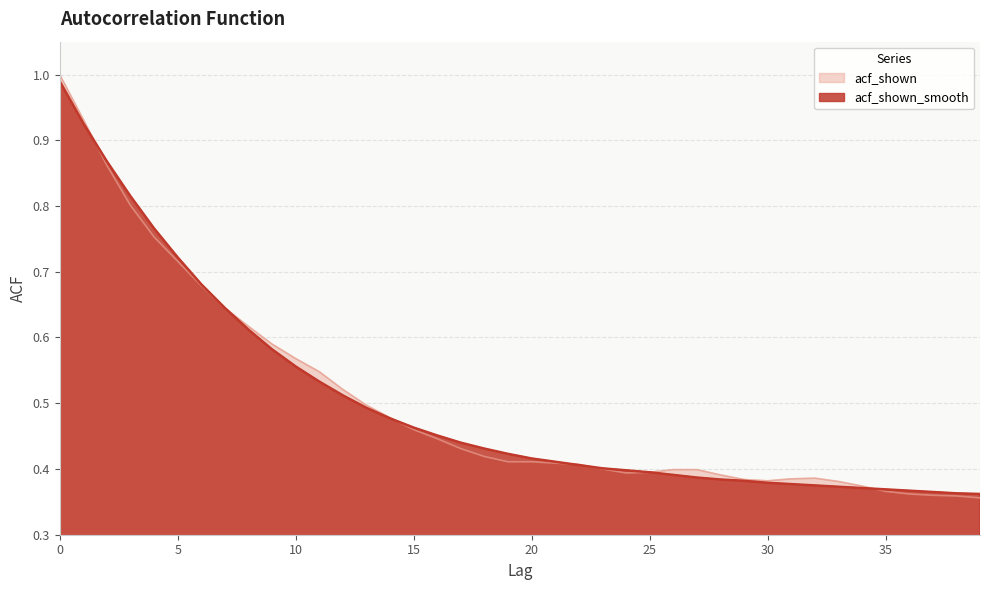

True or false: acf_shown and acf_shown_smooth intersect in this chart.

True